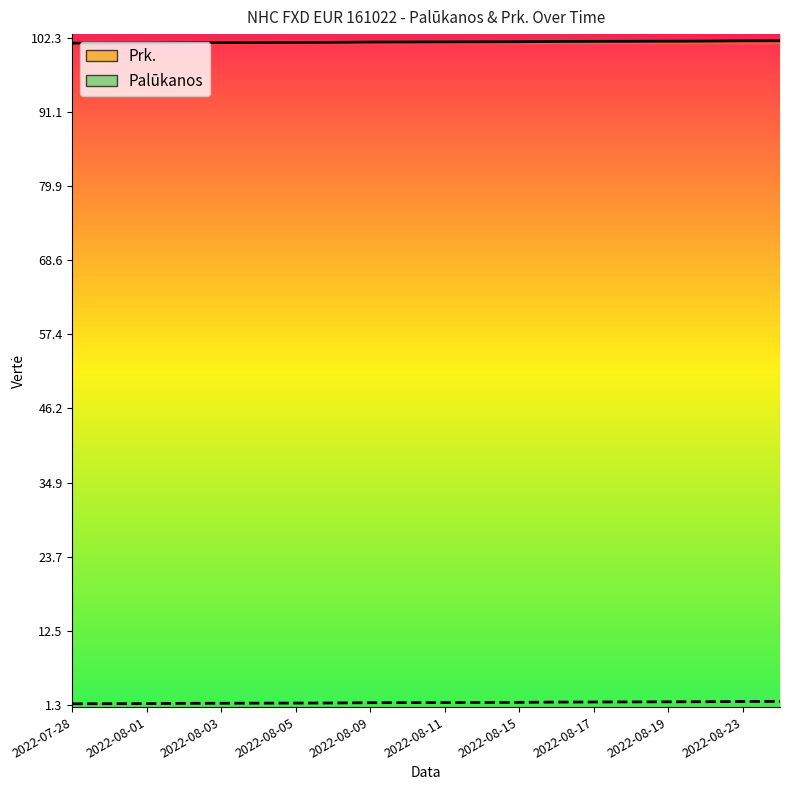

What position from the left is 2022-08-03?

5